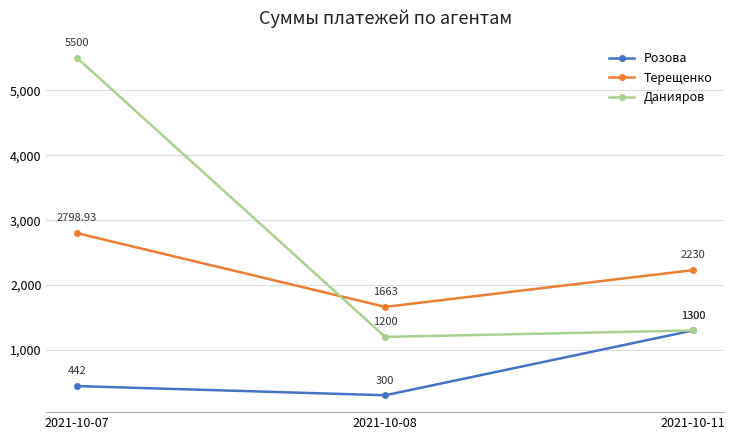

What is the difference between the highest and lowest values at 2021-10-08?

1363.0